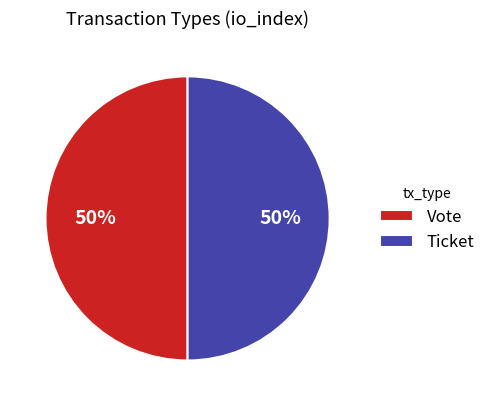

How many segments does this pie chart have?

2